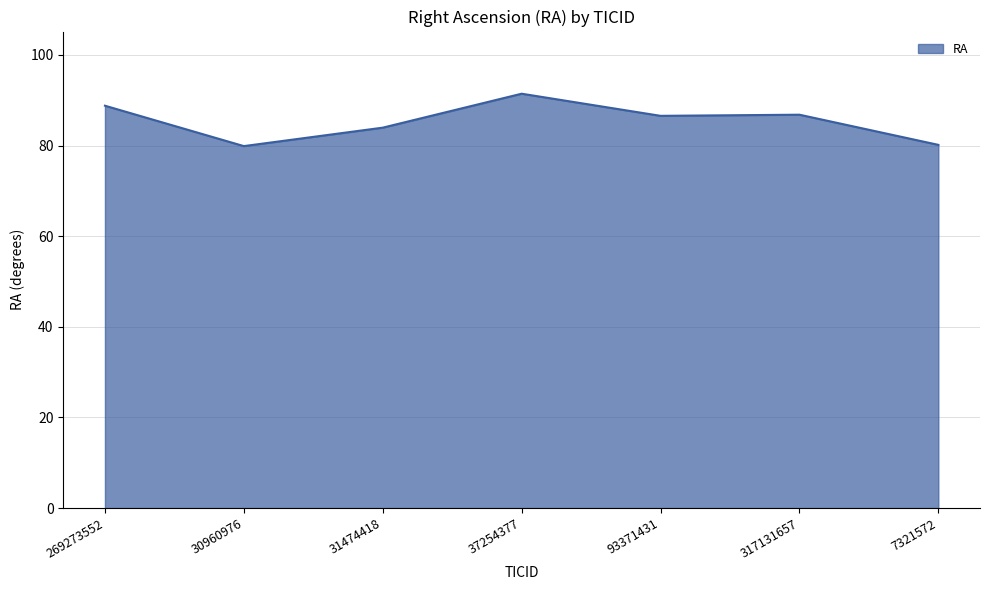

What is the approximate value at 30960976?

79.9